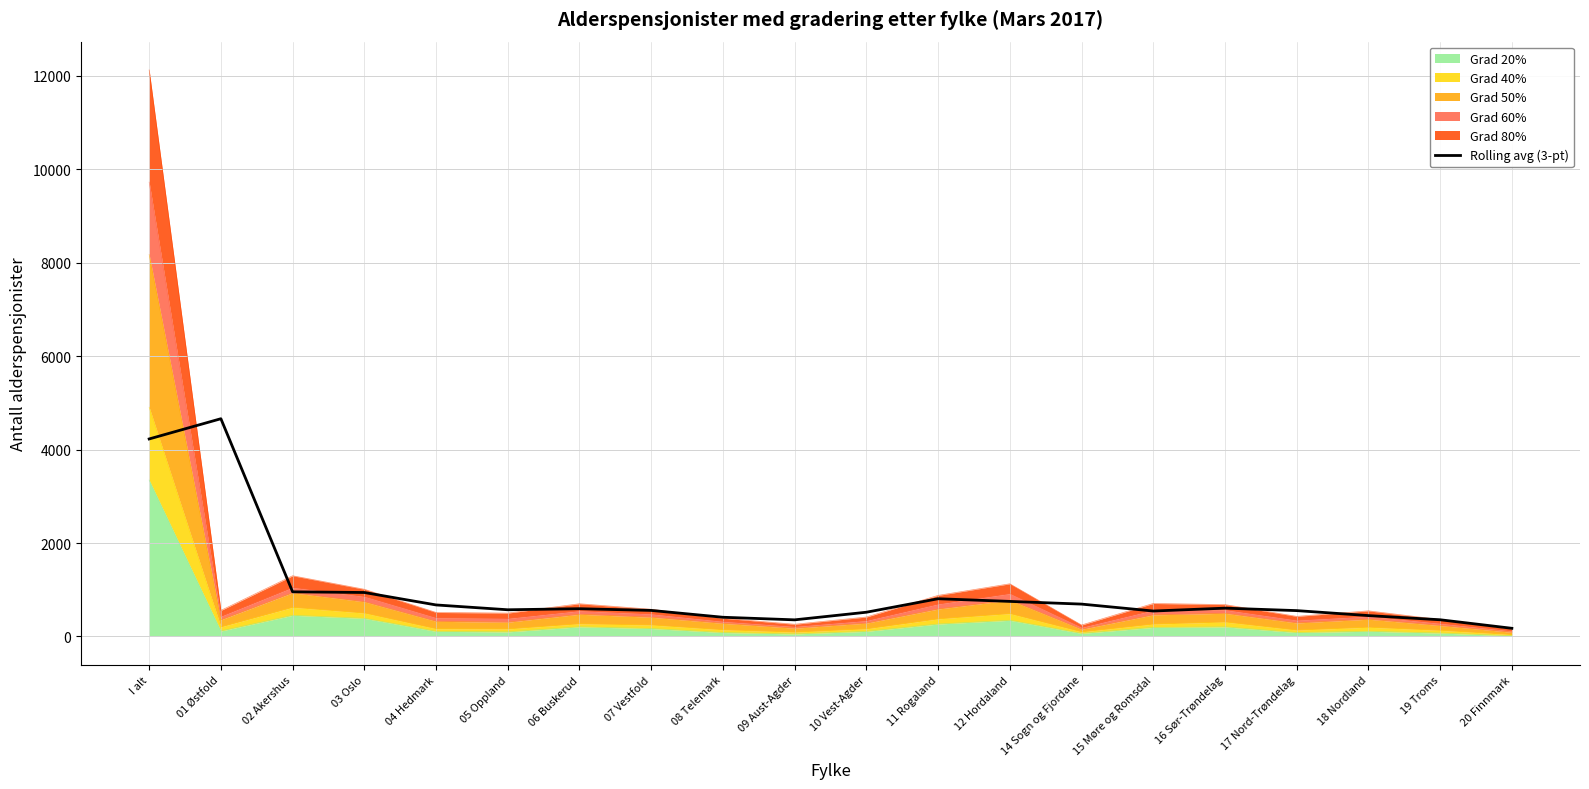

Rank the categories by value from highest to lowest.

01 Østfold, I alt, 02 Akershus, 03 Oslo, 11 Rogaland, 12 Hordaland, 14 Sogn og Fjordane, 04 Hedmark, 16 Sør-Trøndelag, 06 Buskerud, 05 Oppland, 07 Vestfold, 17 Nord-Trøndelag, 15 Møre og Romsdal, 10 Vest-Agder, 18 Nordland, 08 Telemark, 19 Troms, 09 Aust-Agder, 20 Finnmark